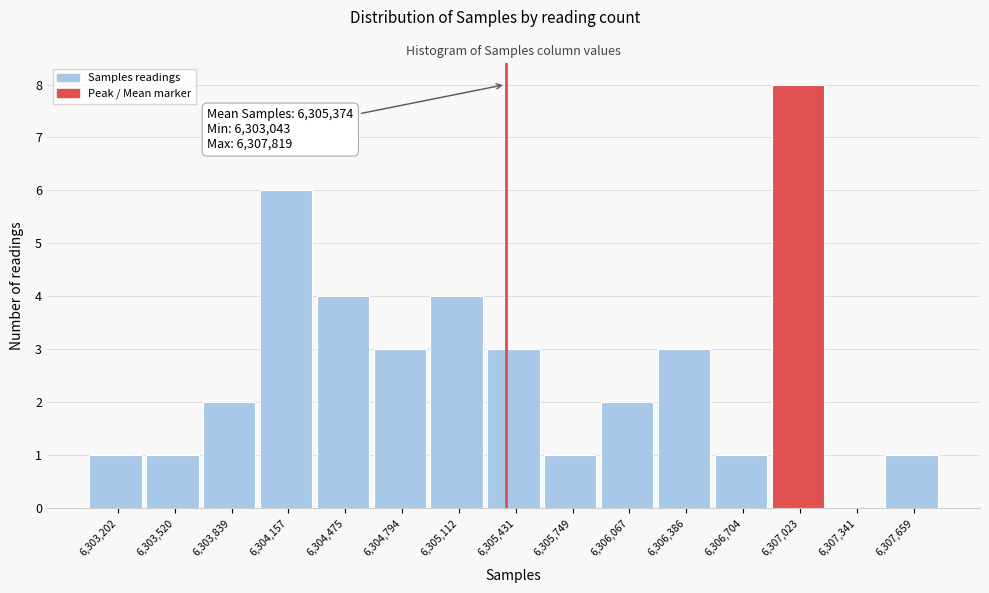

Over which range of the x-axis is the bar tallest?

6306850 to 6307200